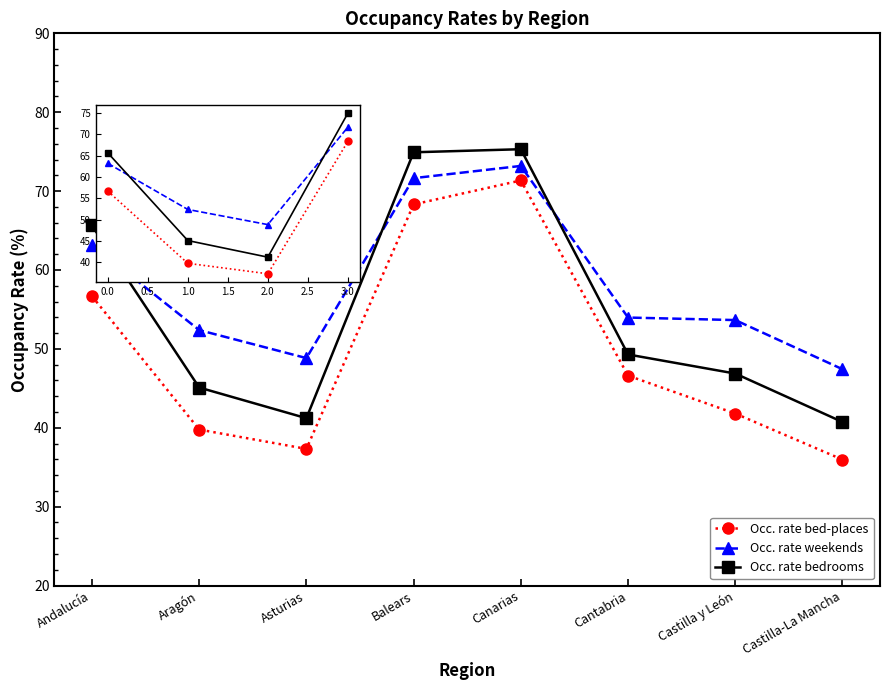

What are all the series names shown in the legend?

Occ. rate bed-places, Occ. rate weekends, Occ. rate bedrooms